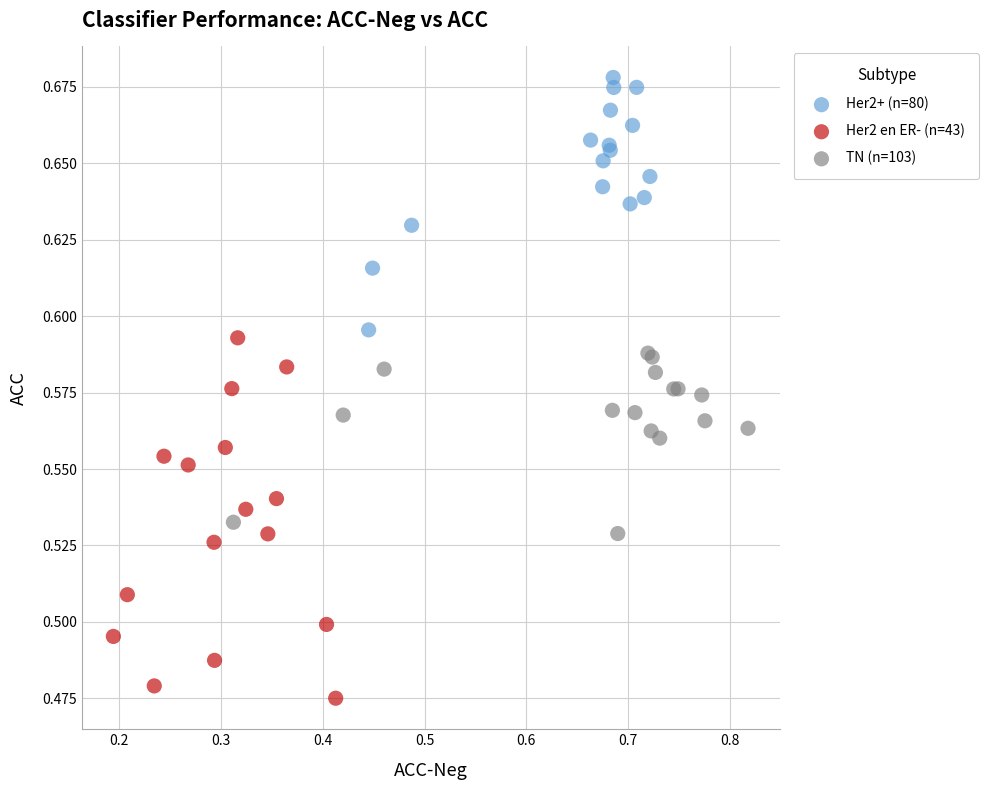

What are all the series names shown in the legend?

Her2+ (n=80), Her2 en ER- (n=43), TN (n=103)